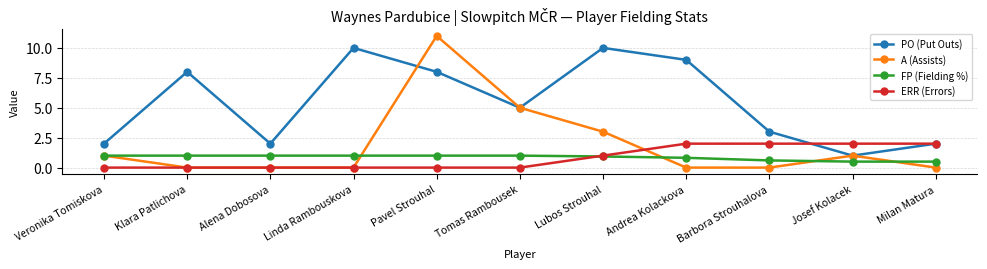

At which label does PO (Put Outs) first exceed 5?

Klara Patlichova